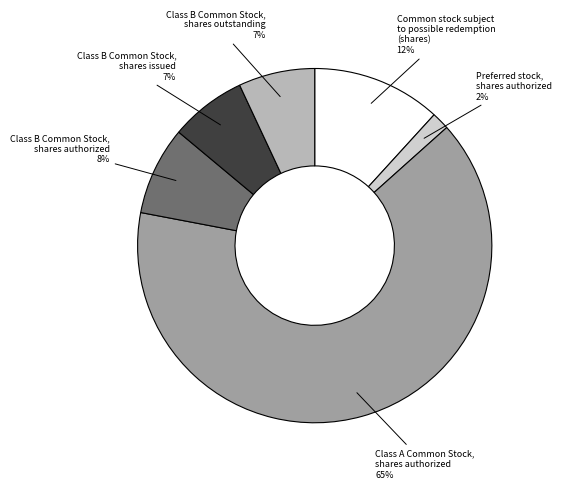

What is the smallest slice in the pie chart?

Preferred stock, shares authorized